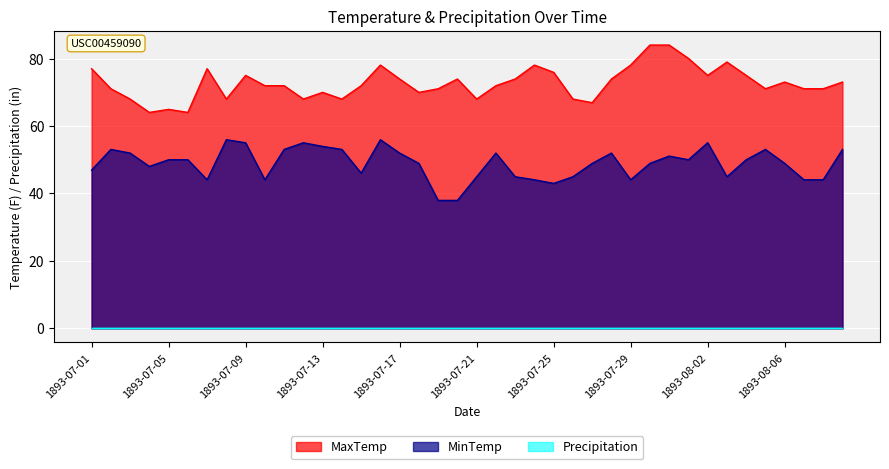

Which has a higher value, 1893-07-18 or 1893-08-07?

1893-08-07